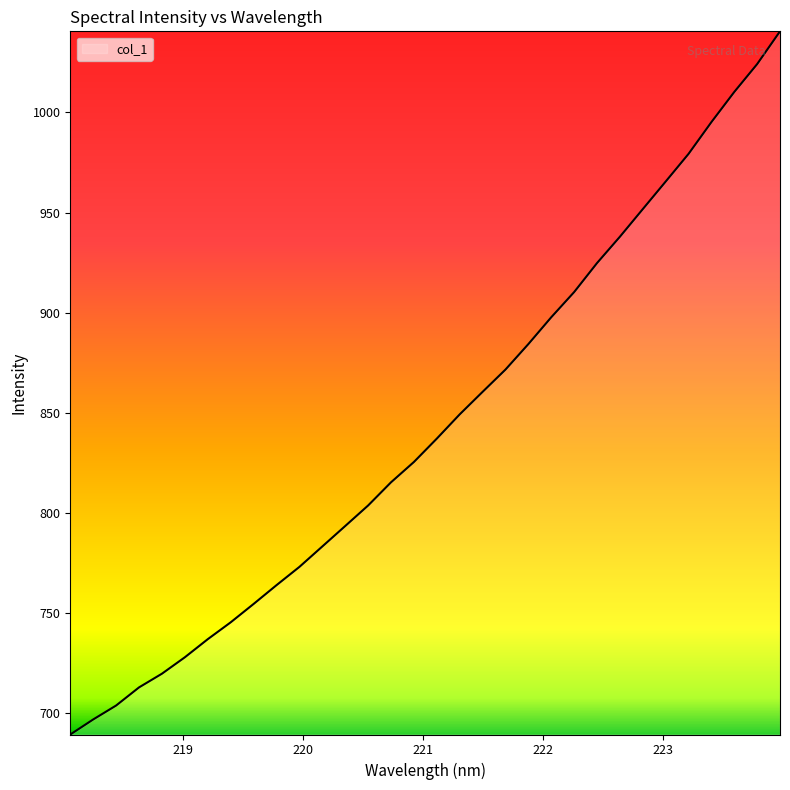

What is the difference between the maximum and minimum values?

351.1